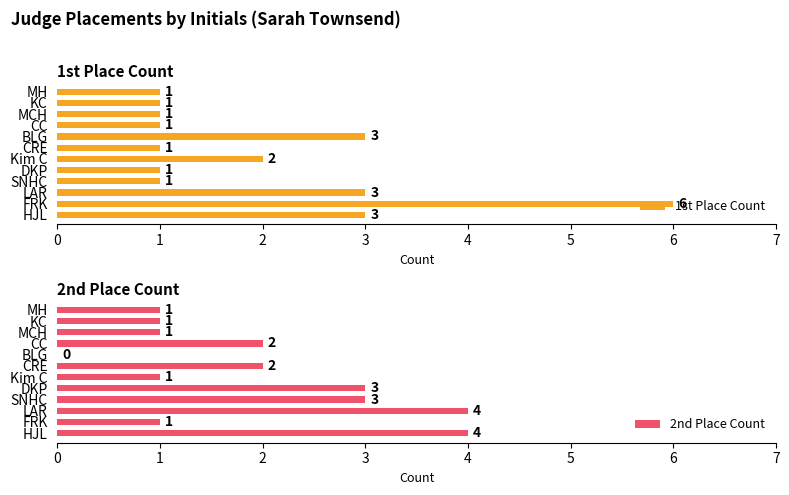

How many 1st Place Count values are between 1 and 3?

11